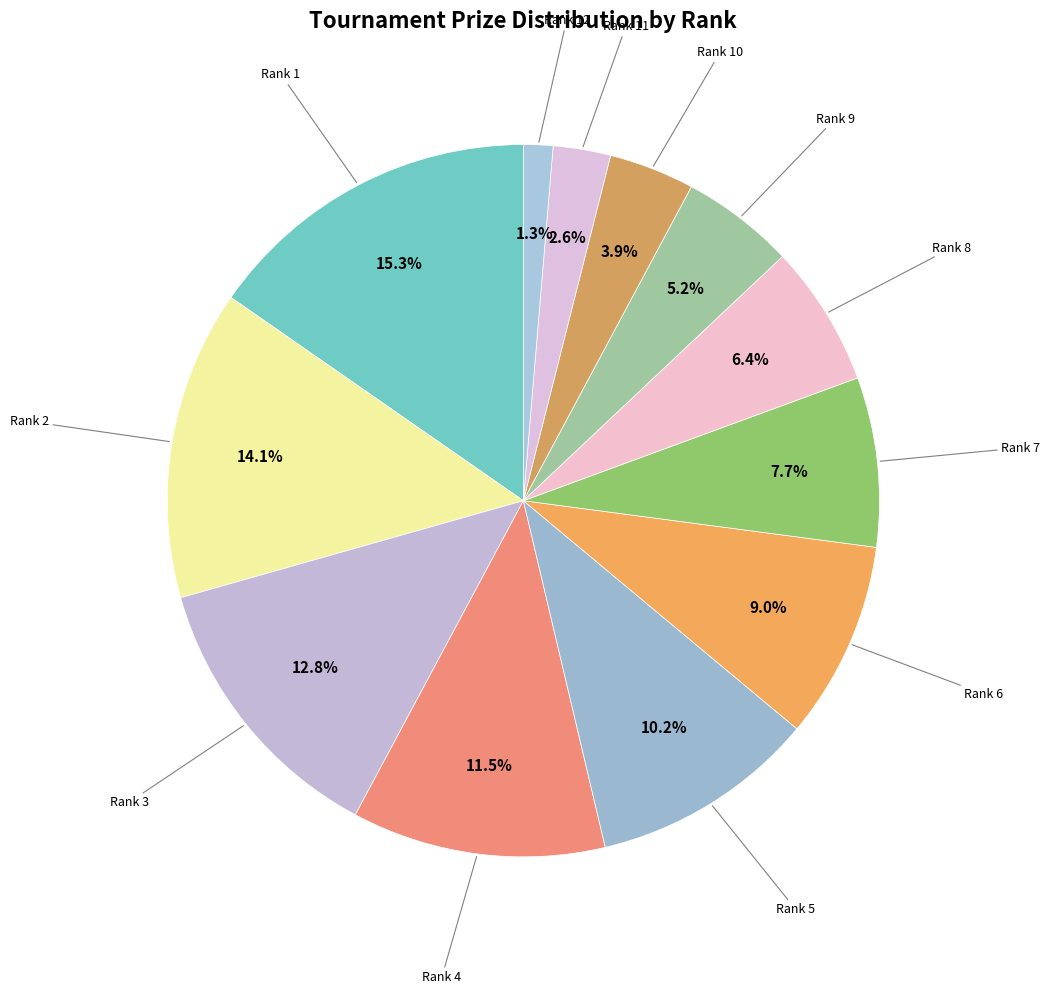

How many segments does this pie chart have?

12